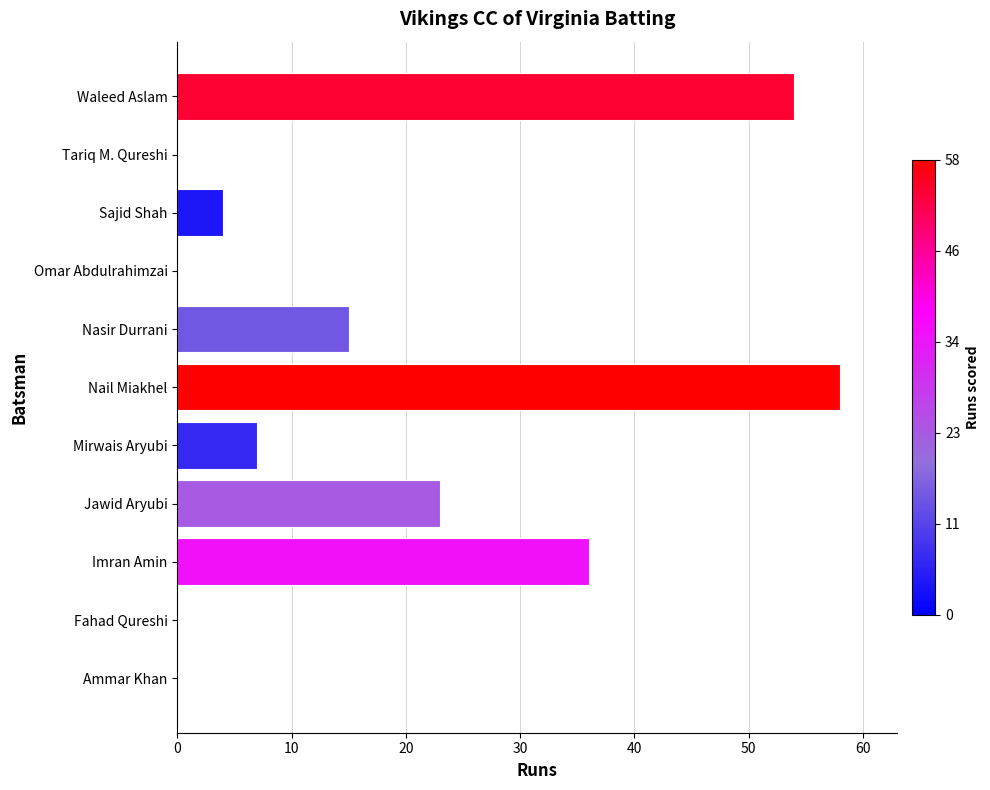

Approximately how many times larger is the value at Nail Miakhel compared to Mirwais Aryubi?

8.3